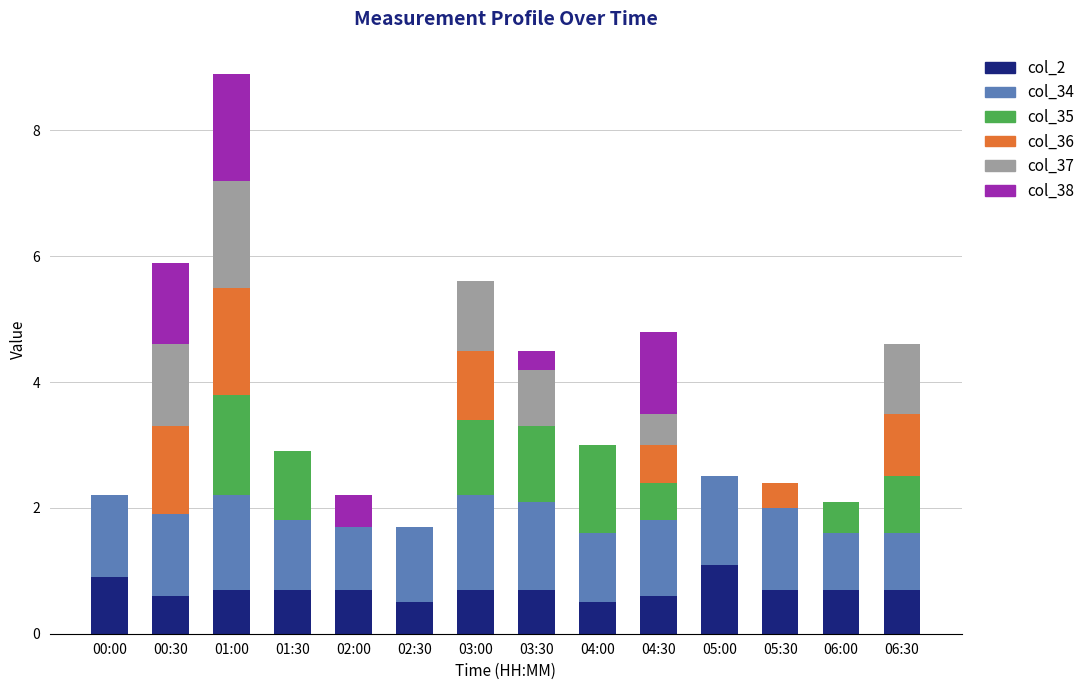

What is the sum of the col_2 values at 04:30 and 05:30?

1.3